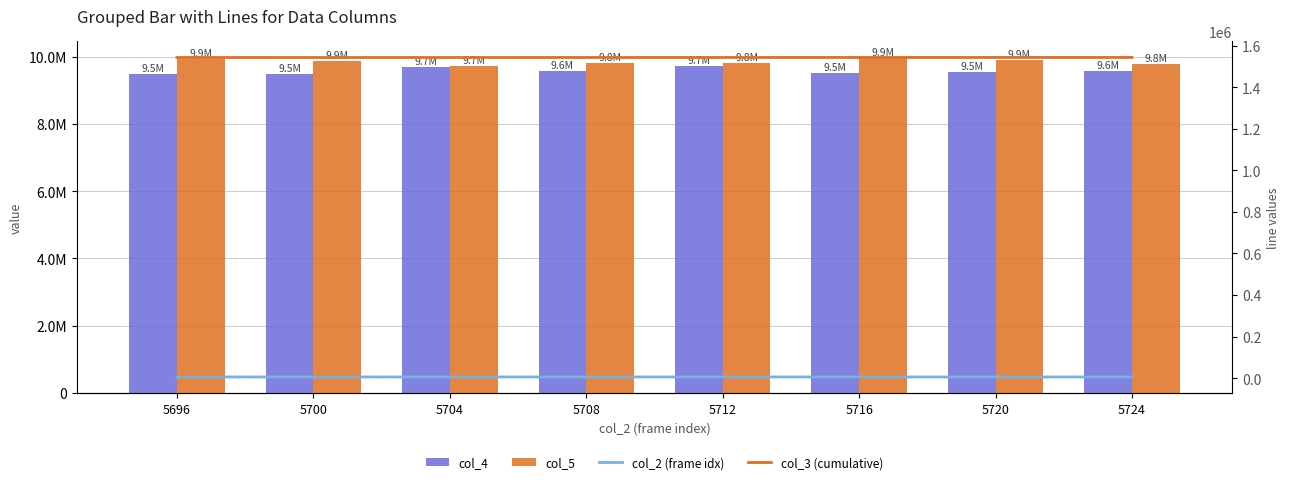

What is the sum of the col_5 values at 5724 and 5708?

19571